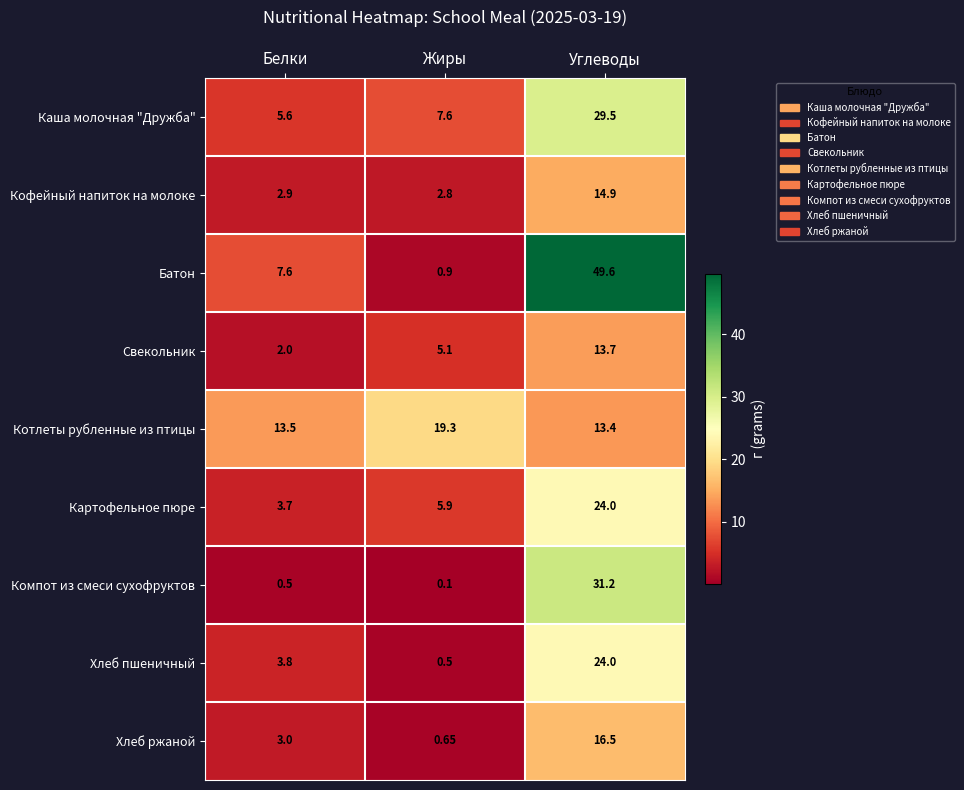

Which series has the largest range (max minus min)?

Батон